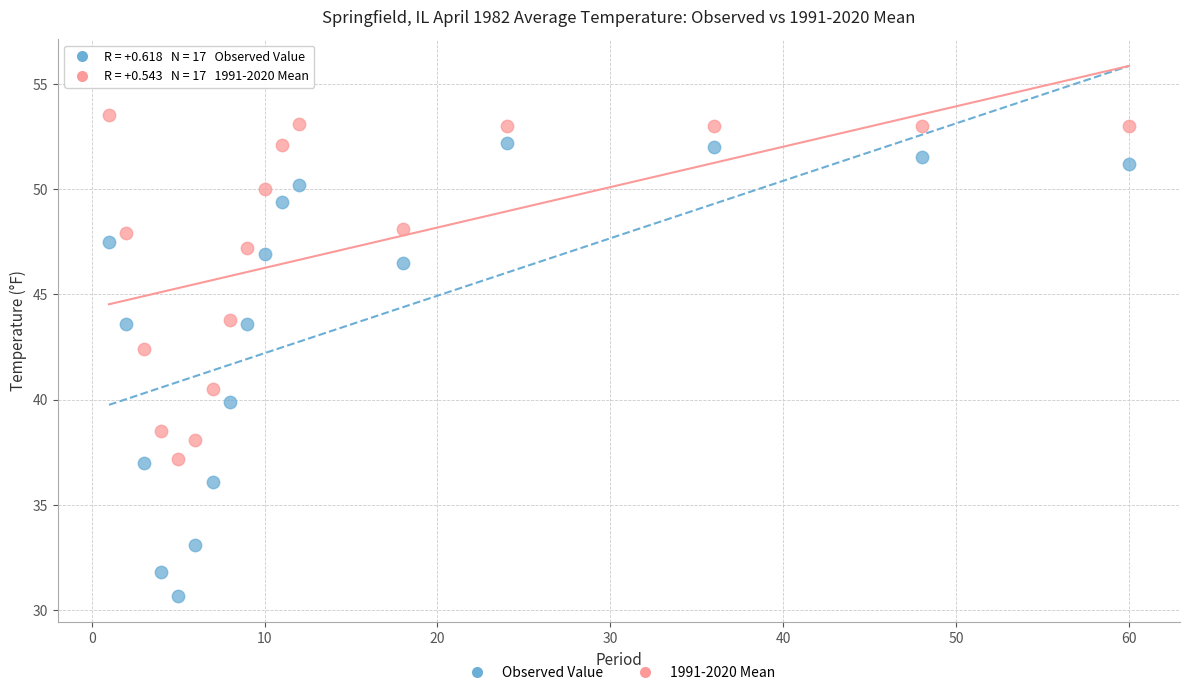

Across all data points, what is the range of Y values (max minus min)?

22.8